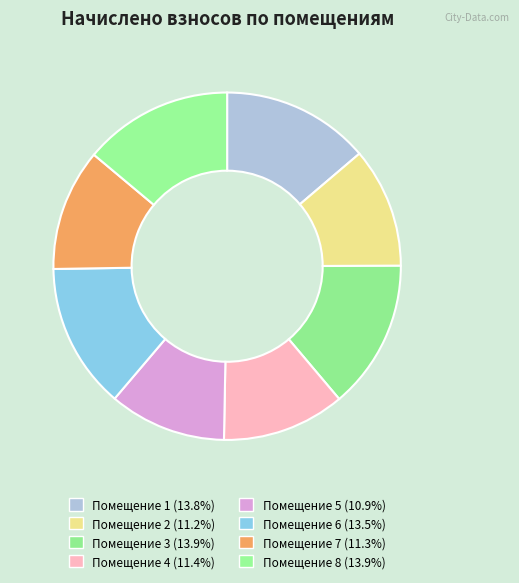

How many slices are in this pie chart?

8